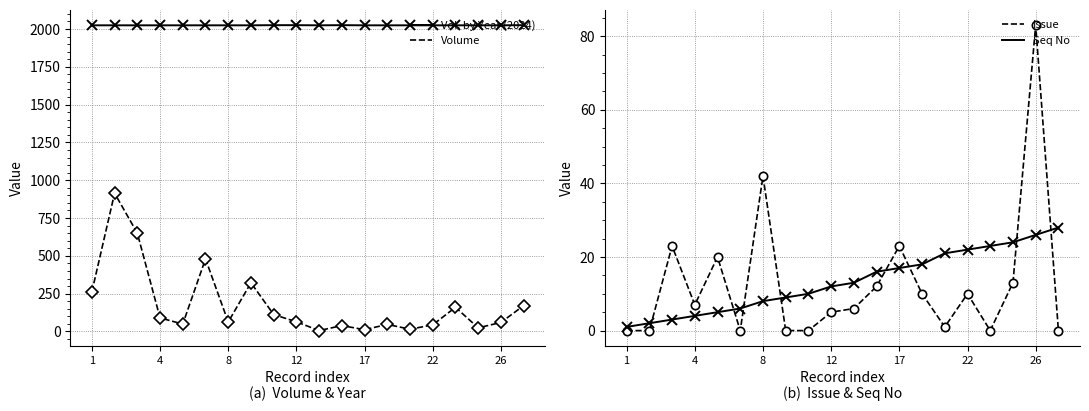

What is the difference between the maximum and second lowest values in the Seq No series?

26